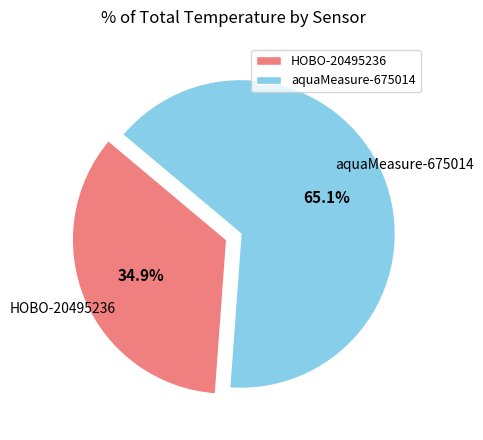

What is the ratio of the value at HOBO-20495236 to the value at aquaMeasure-675014?

0.5